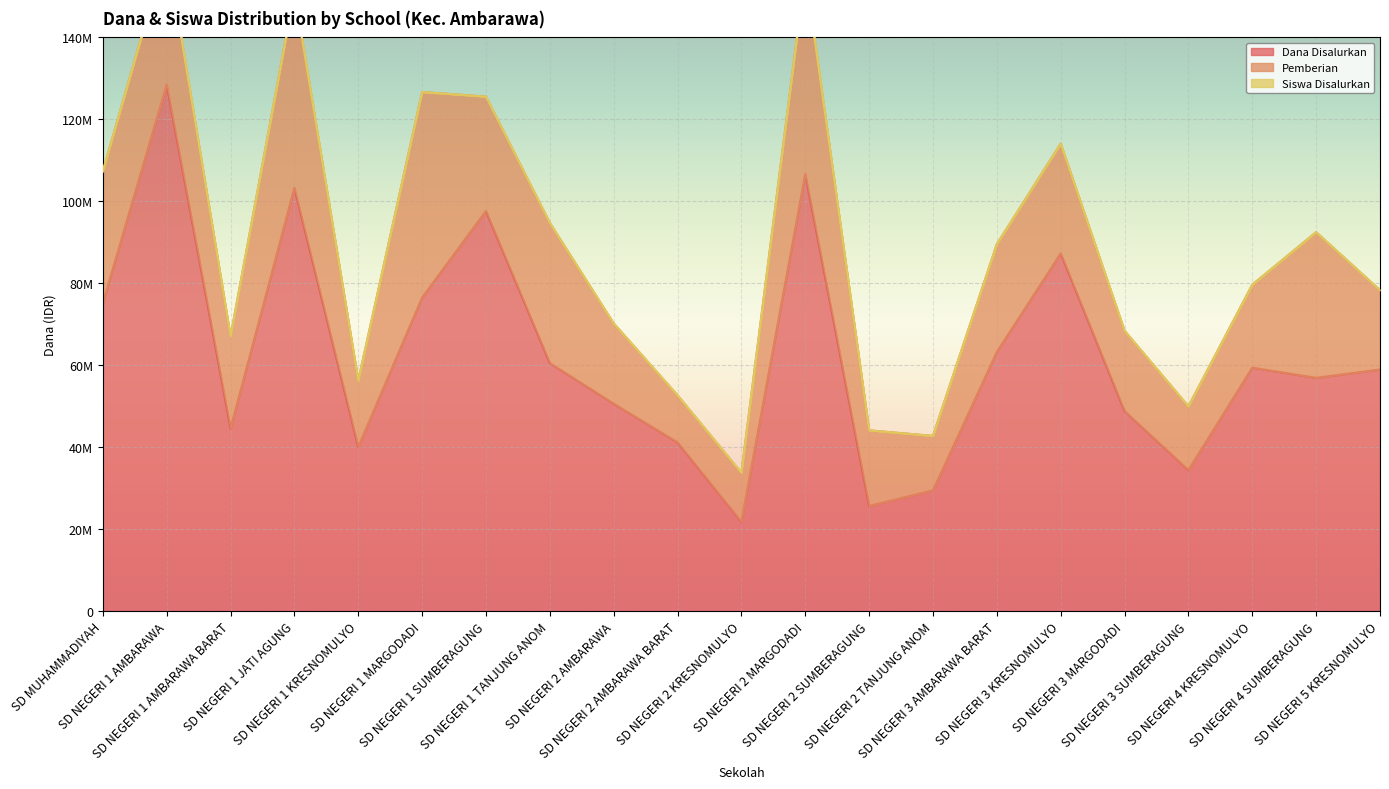

At which category does the chart reach its minimum across all series?

SD MUHAMMADIYAH